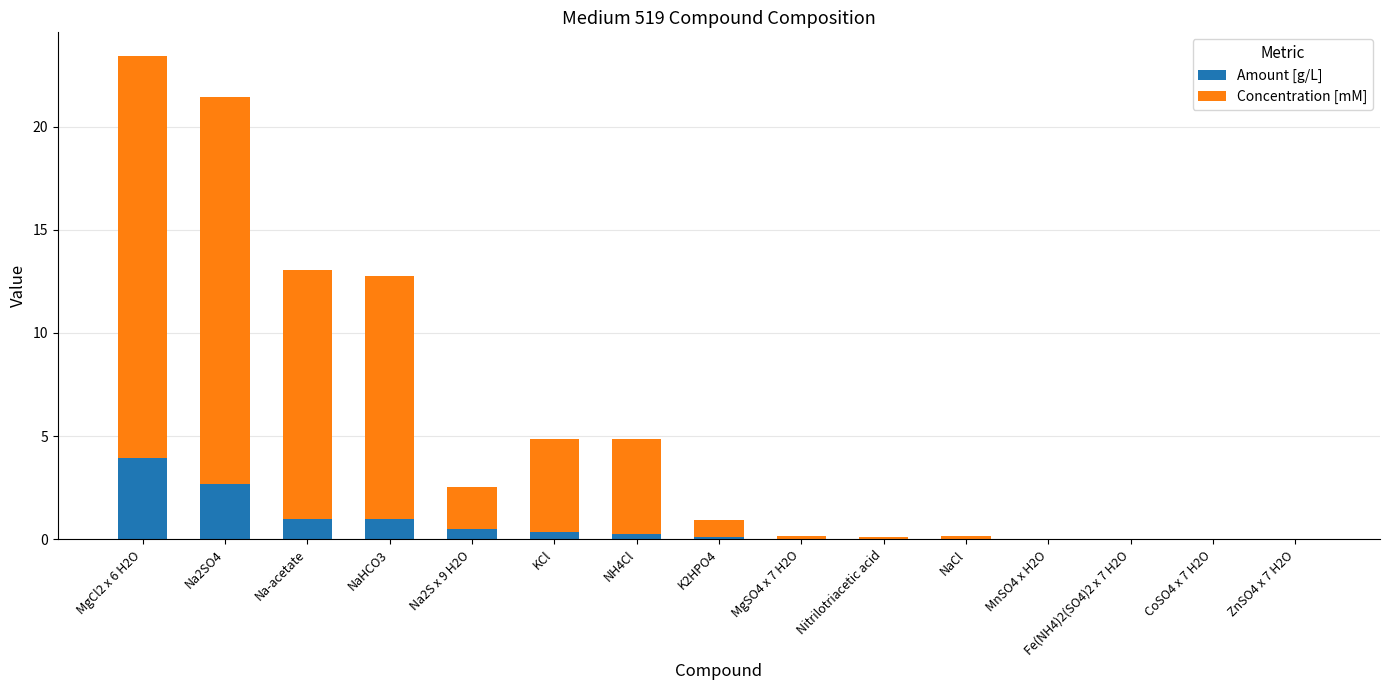

What is the total value across all series at Na-acetate?

13.0